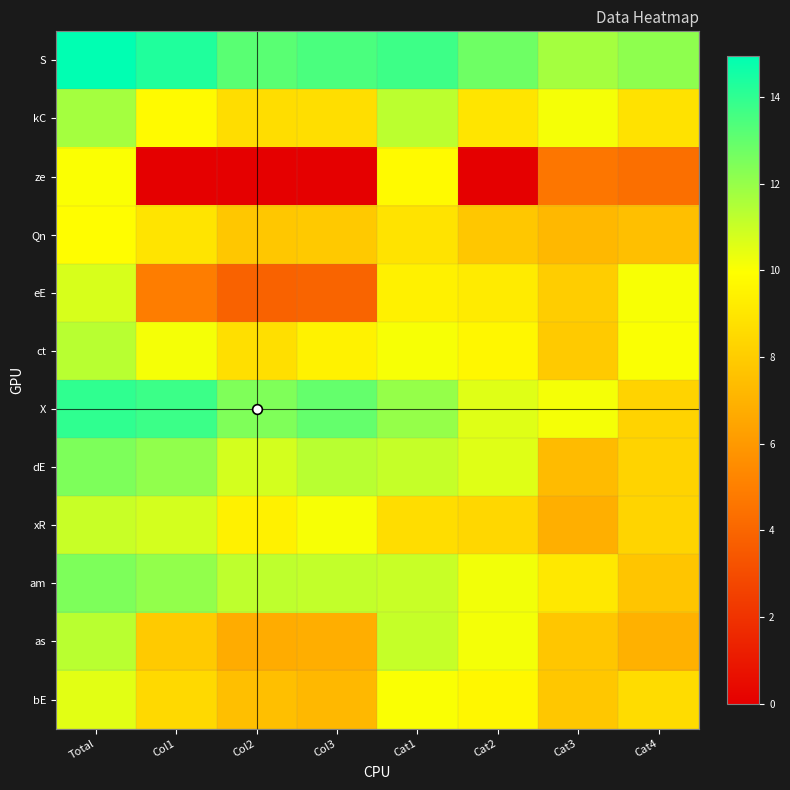

Rank the series at Cat2 from lowest to highest value.

ze, Qn, xR, kC, eE, ct, bE, as, am, X, dE, S